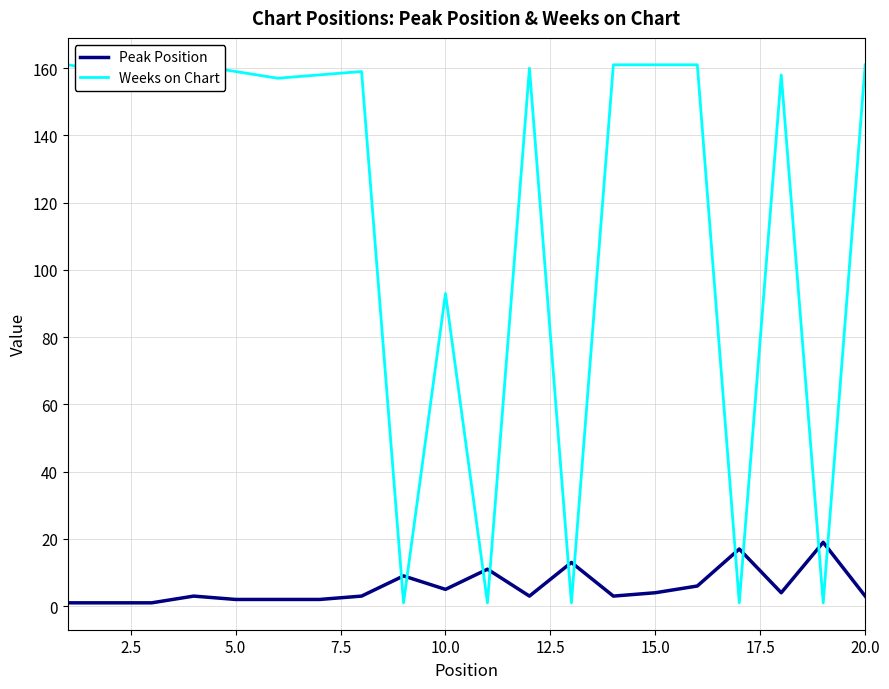

How many categories are shown in the chart?

20